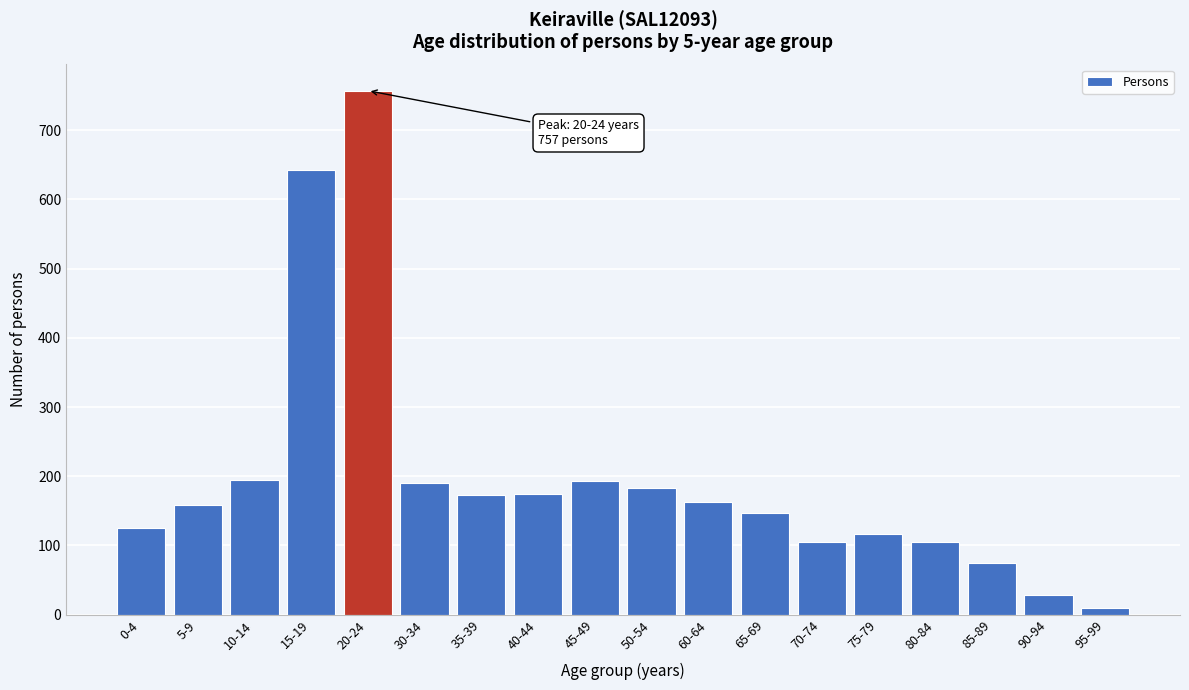

What is the label of the 16th bar from the right?

10-14